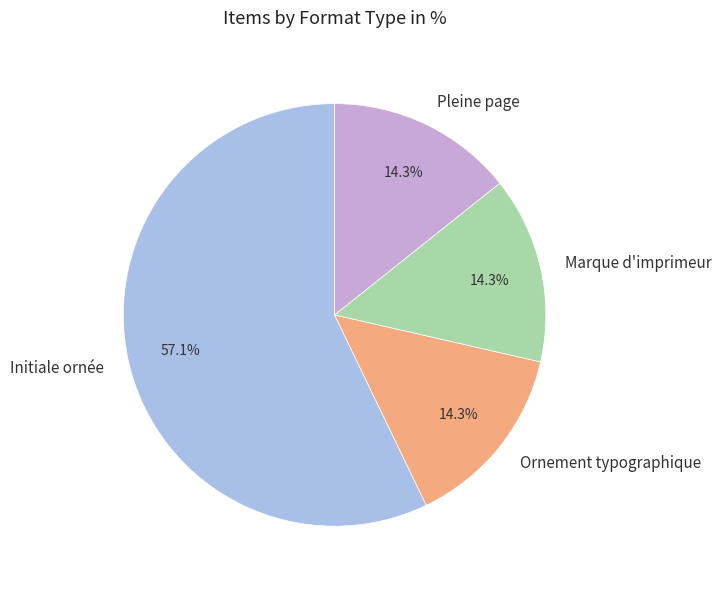

Count the number of slices in the pie.

4